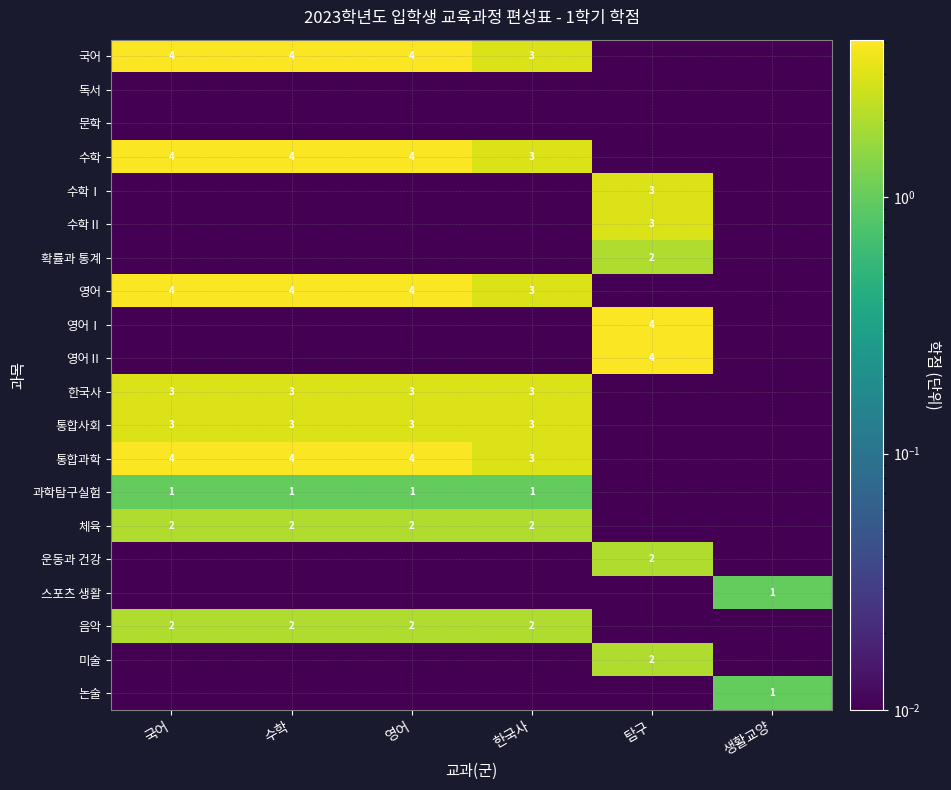

The 한국사 series shows 3.0 at 한국사. True or false?

True